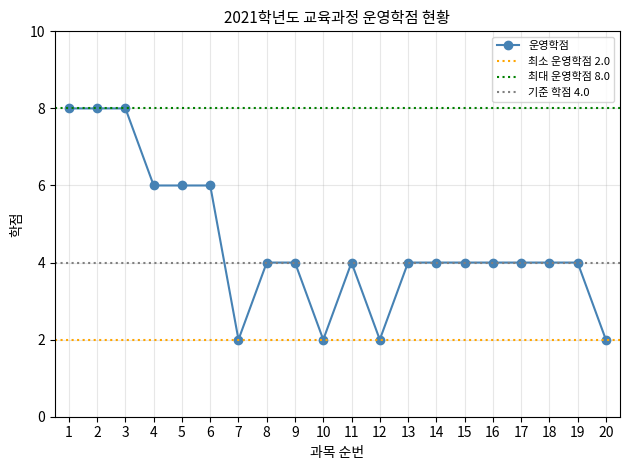

Where is the first local maximum?

11